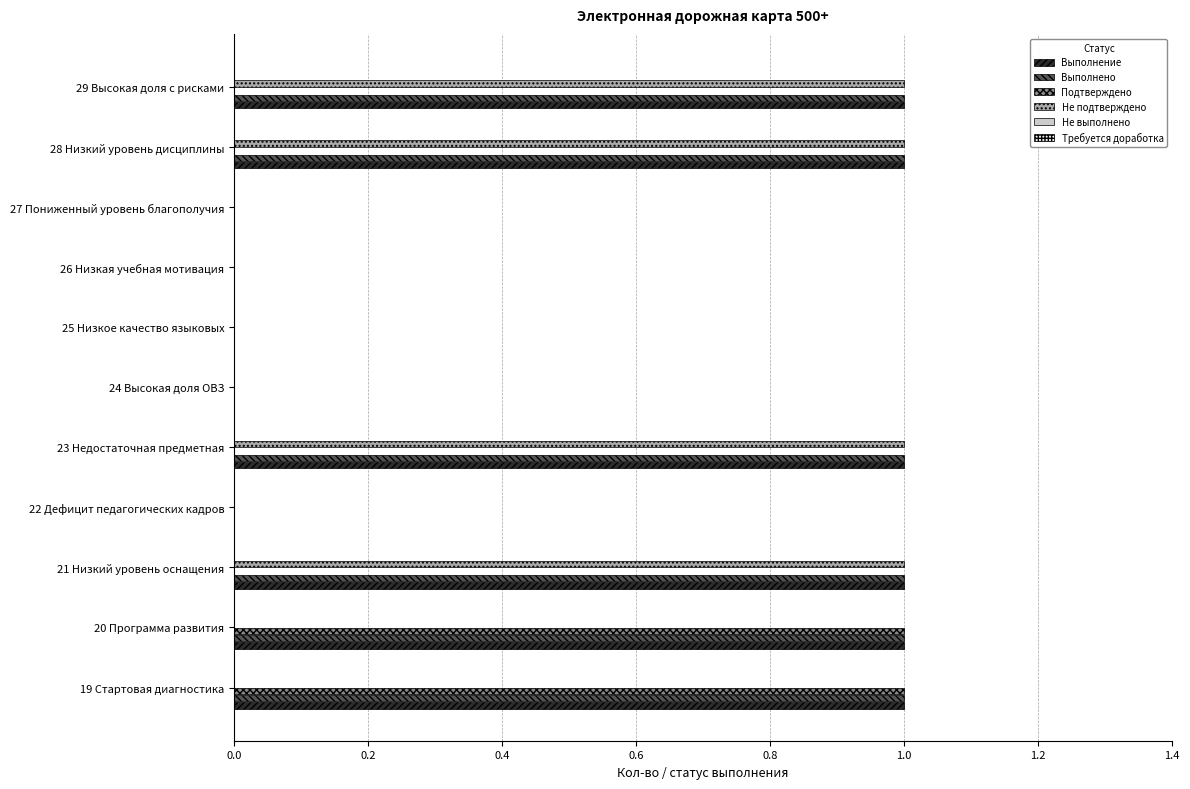

What is the maximum value shown in the chart?

1